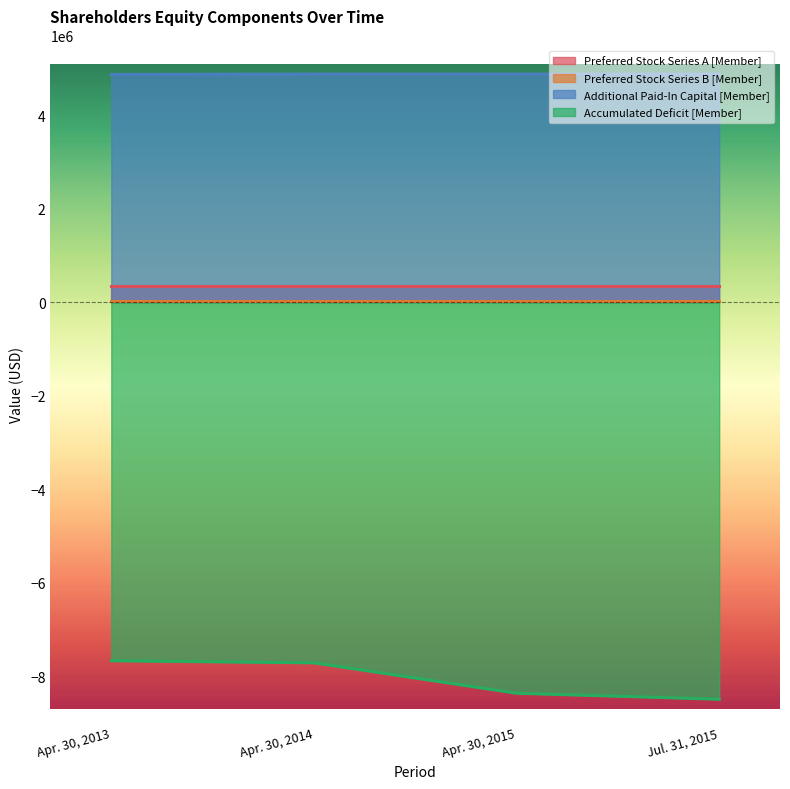

Does the chart display data point markers on the line(s)?

No